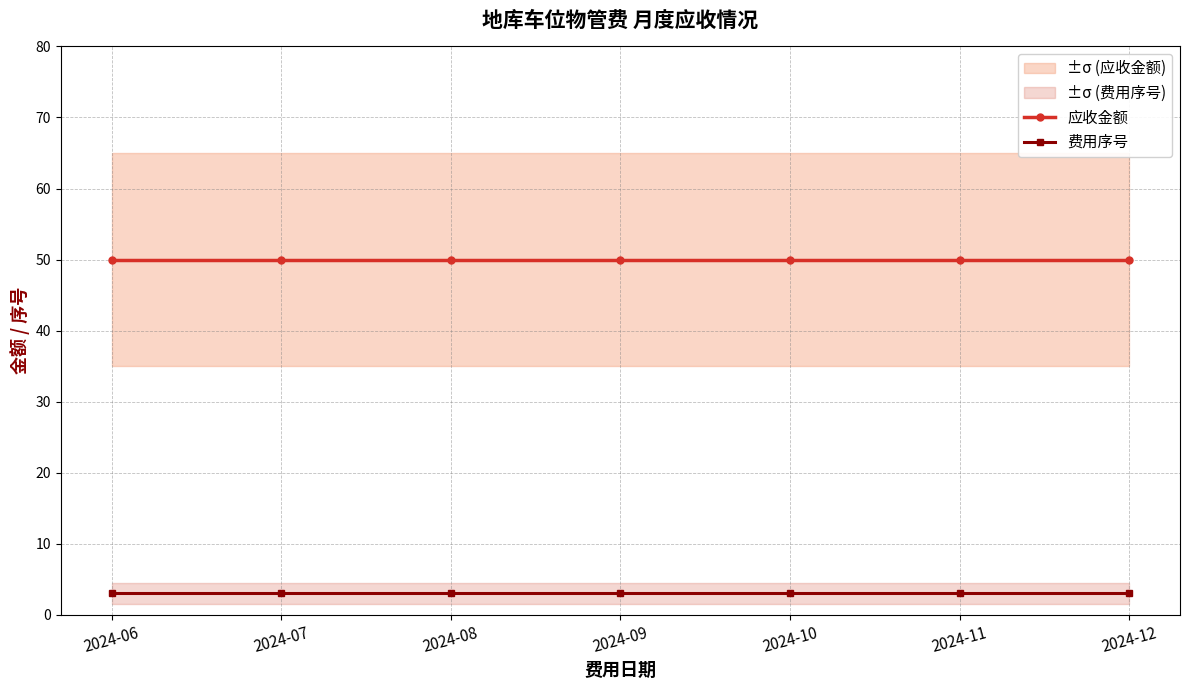

True or false: 费用序号 and 应收金额 intersect in this chart.

False